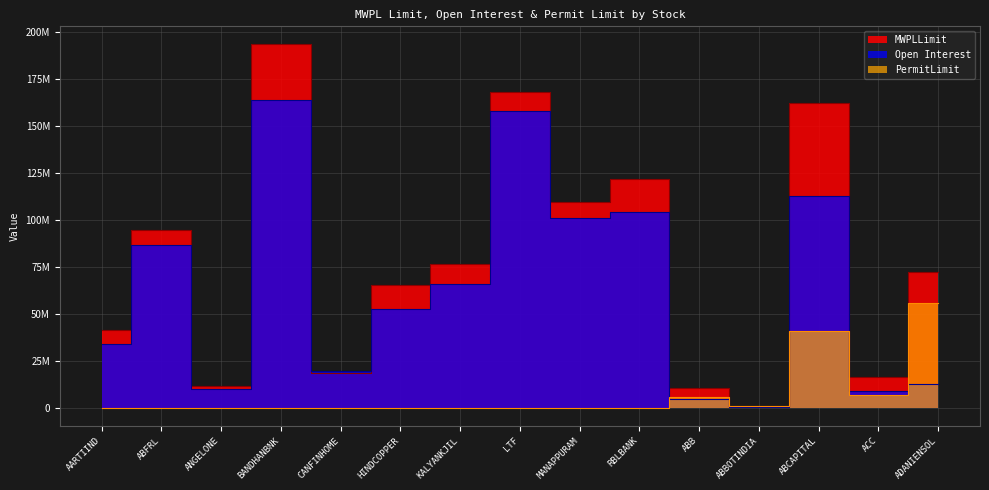

True or false: Open Interest and MWPLLimit cross at least once.

True